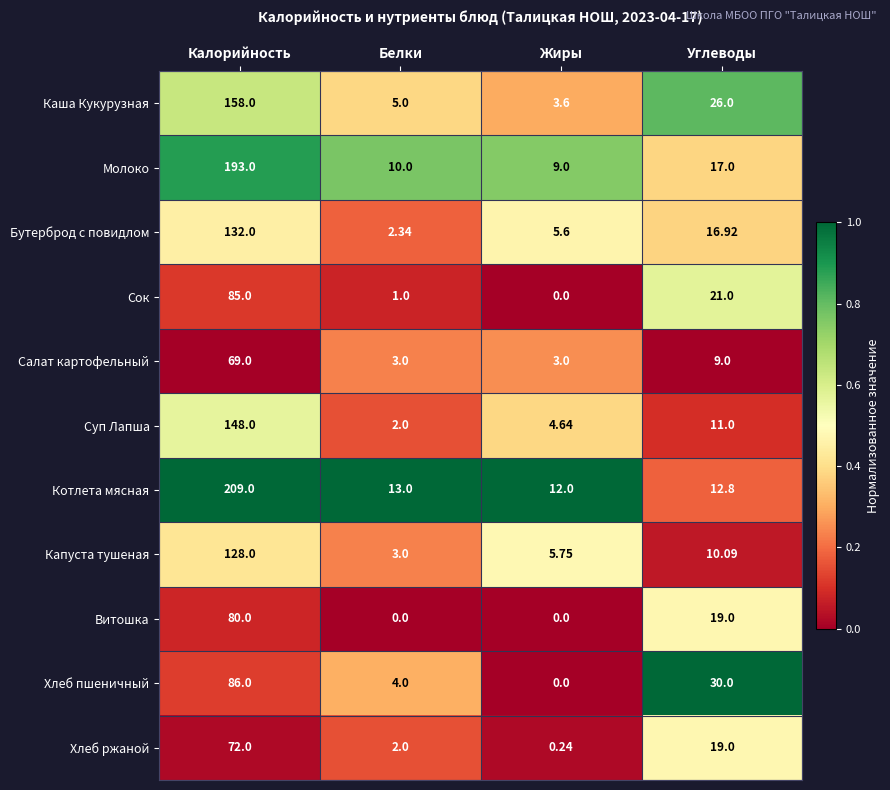

At which label does Молоко reach its minimum?

Жиры